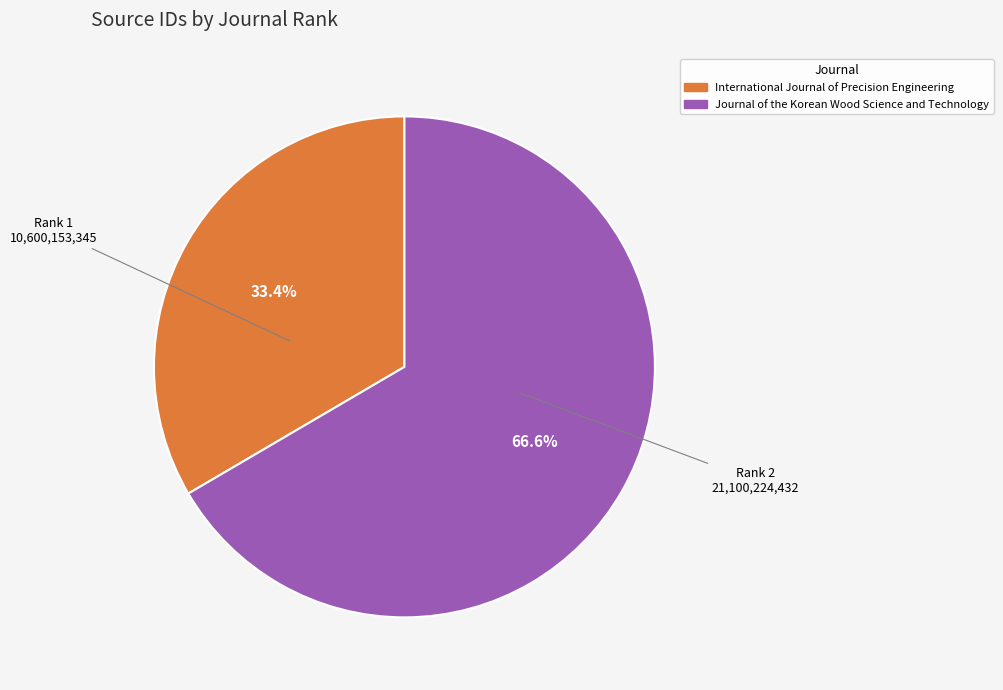

What percentage is the Journal of the Korean Wood Science and Technology slice, to the nearest percent?

67%